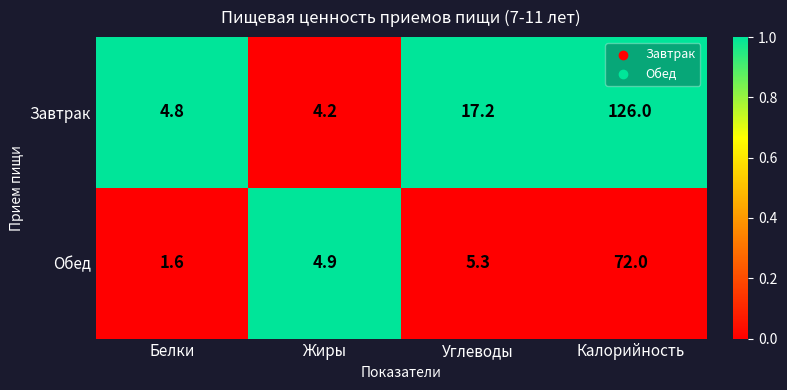

At which label is Обед closest to 36?

Углеводы